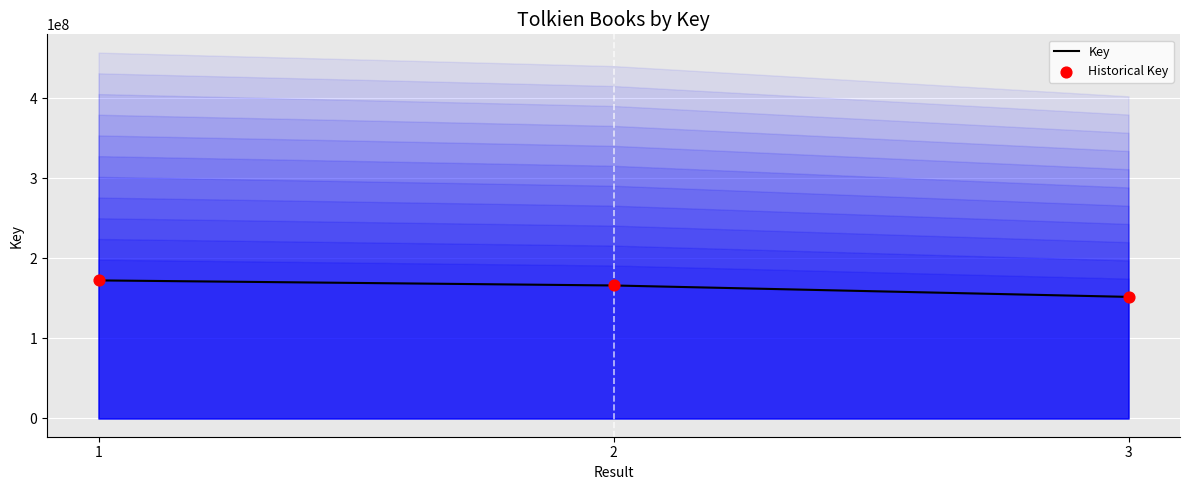

What is the total value across all series at 1?

344757100